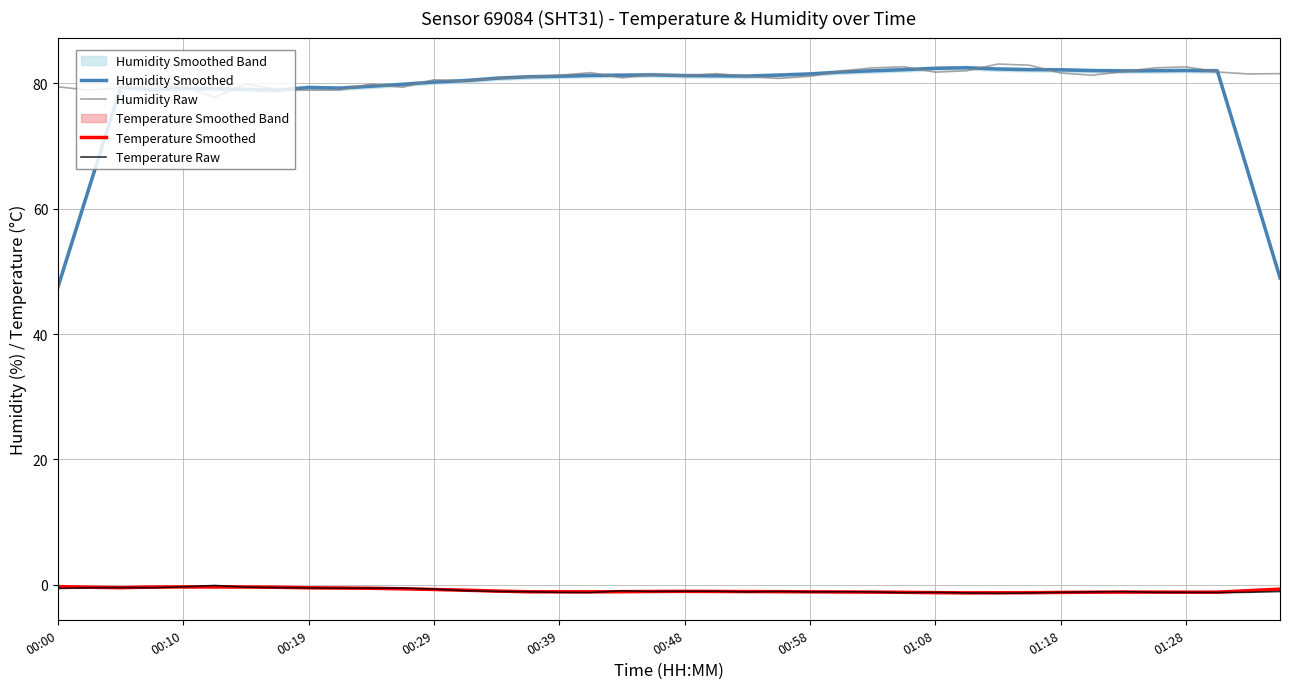

What is the difference between the maximum and minimum values in the Temperature Smoothed series?

1.0